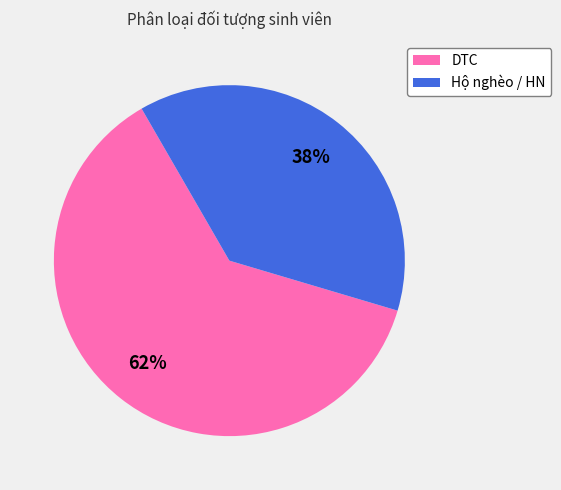

Do DTC and Hộ nghèo / HN together represent more than half of the pie?

Yes